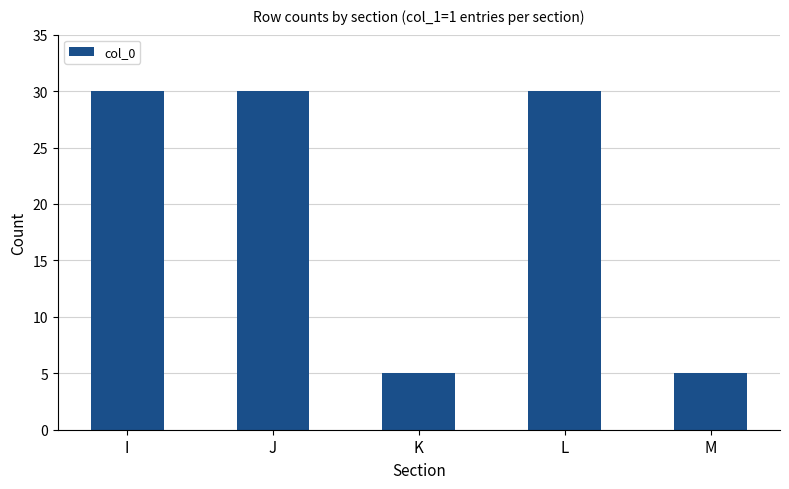

Does the chart contain any negative values?

No